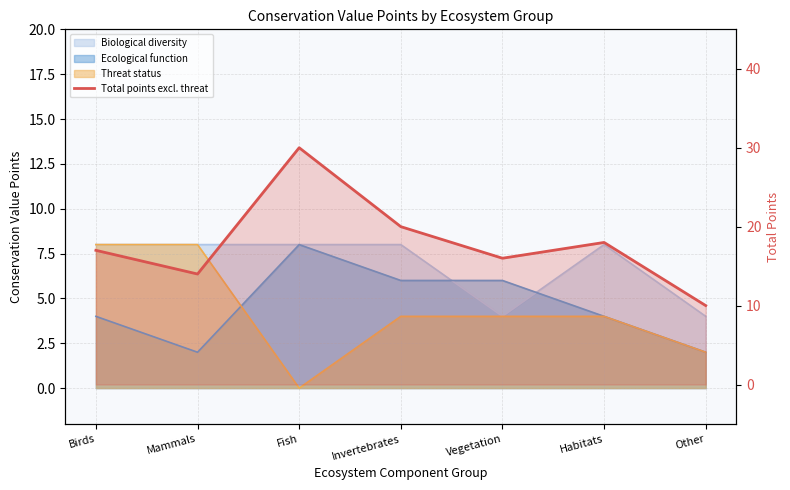

How many interior local peaks does the Biological diversity series have?

1